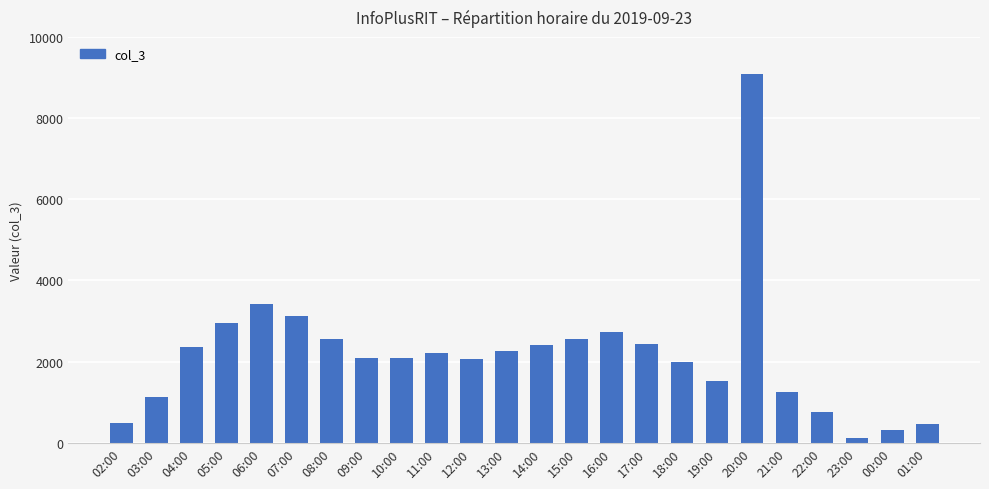

Approximately how many times larger is the value at 00:00 compared to 10:00?

0.2